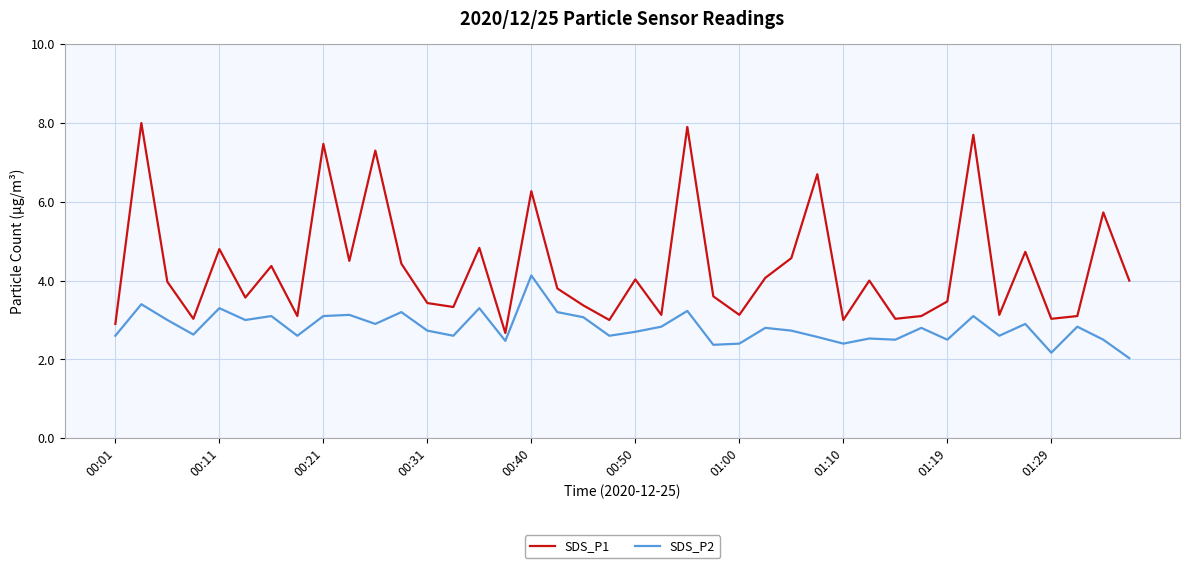

What are all the series names shown in the legend?

SDS_P1, SDS_P2